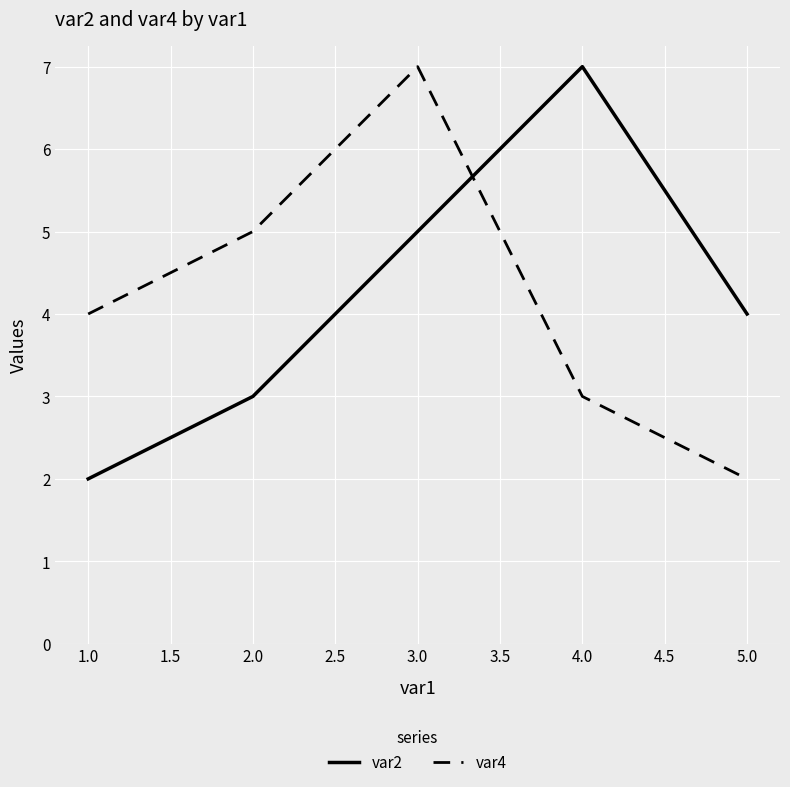

How many times do var4 and var2 cross each other?

1